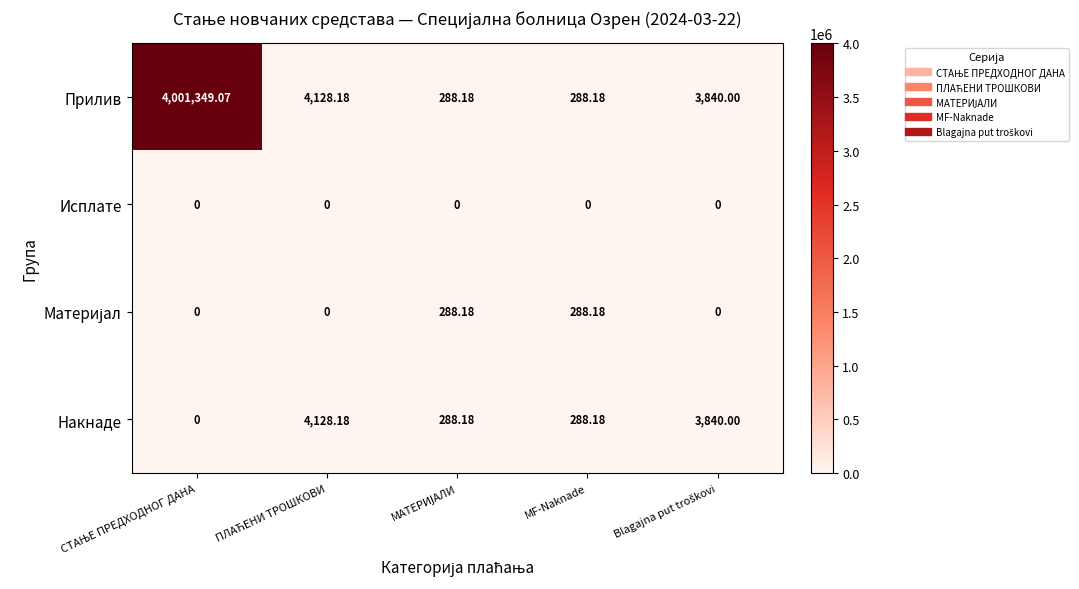

At how many categories does at least one series exceed 258267?

1